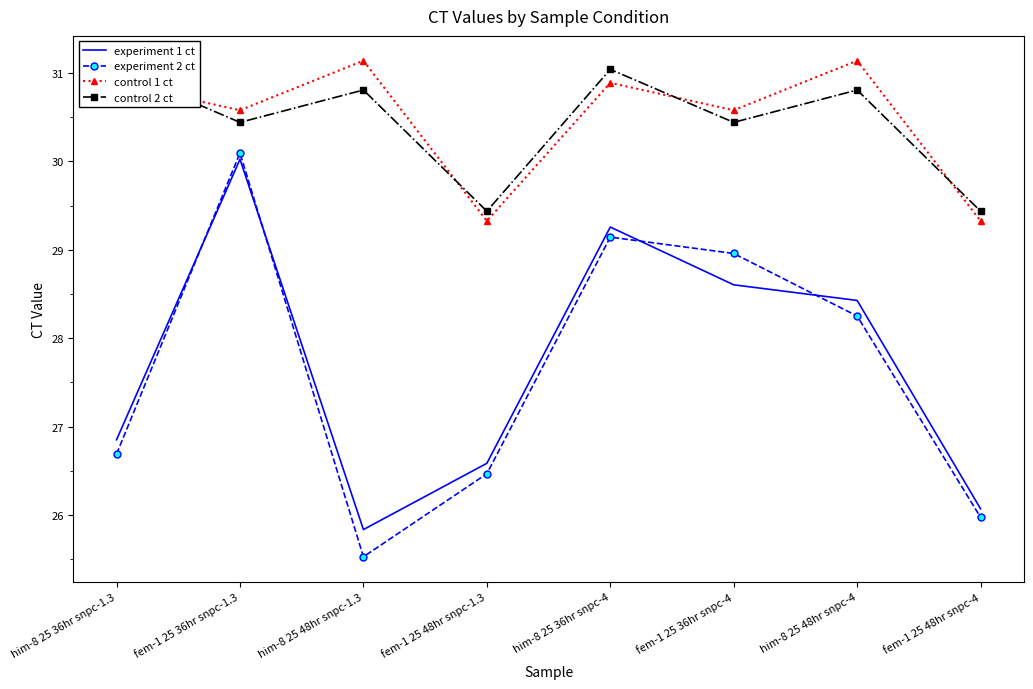

What are all the series names shown in the legend?

experiment 1 ct, experiment 2 ct, control 1 ct, control 2 ct